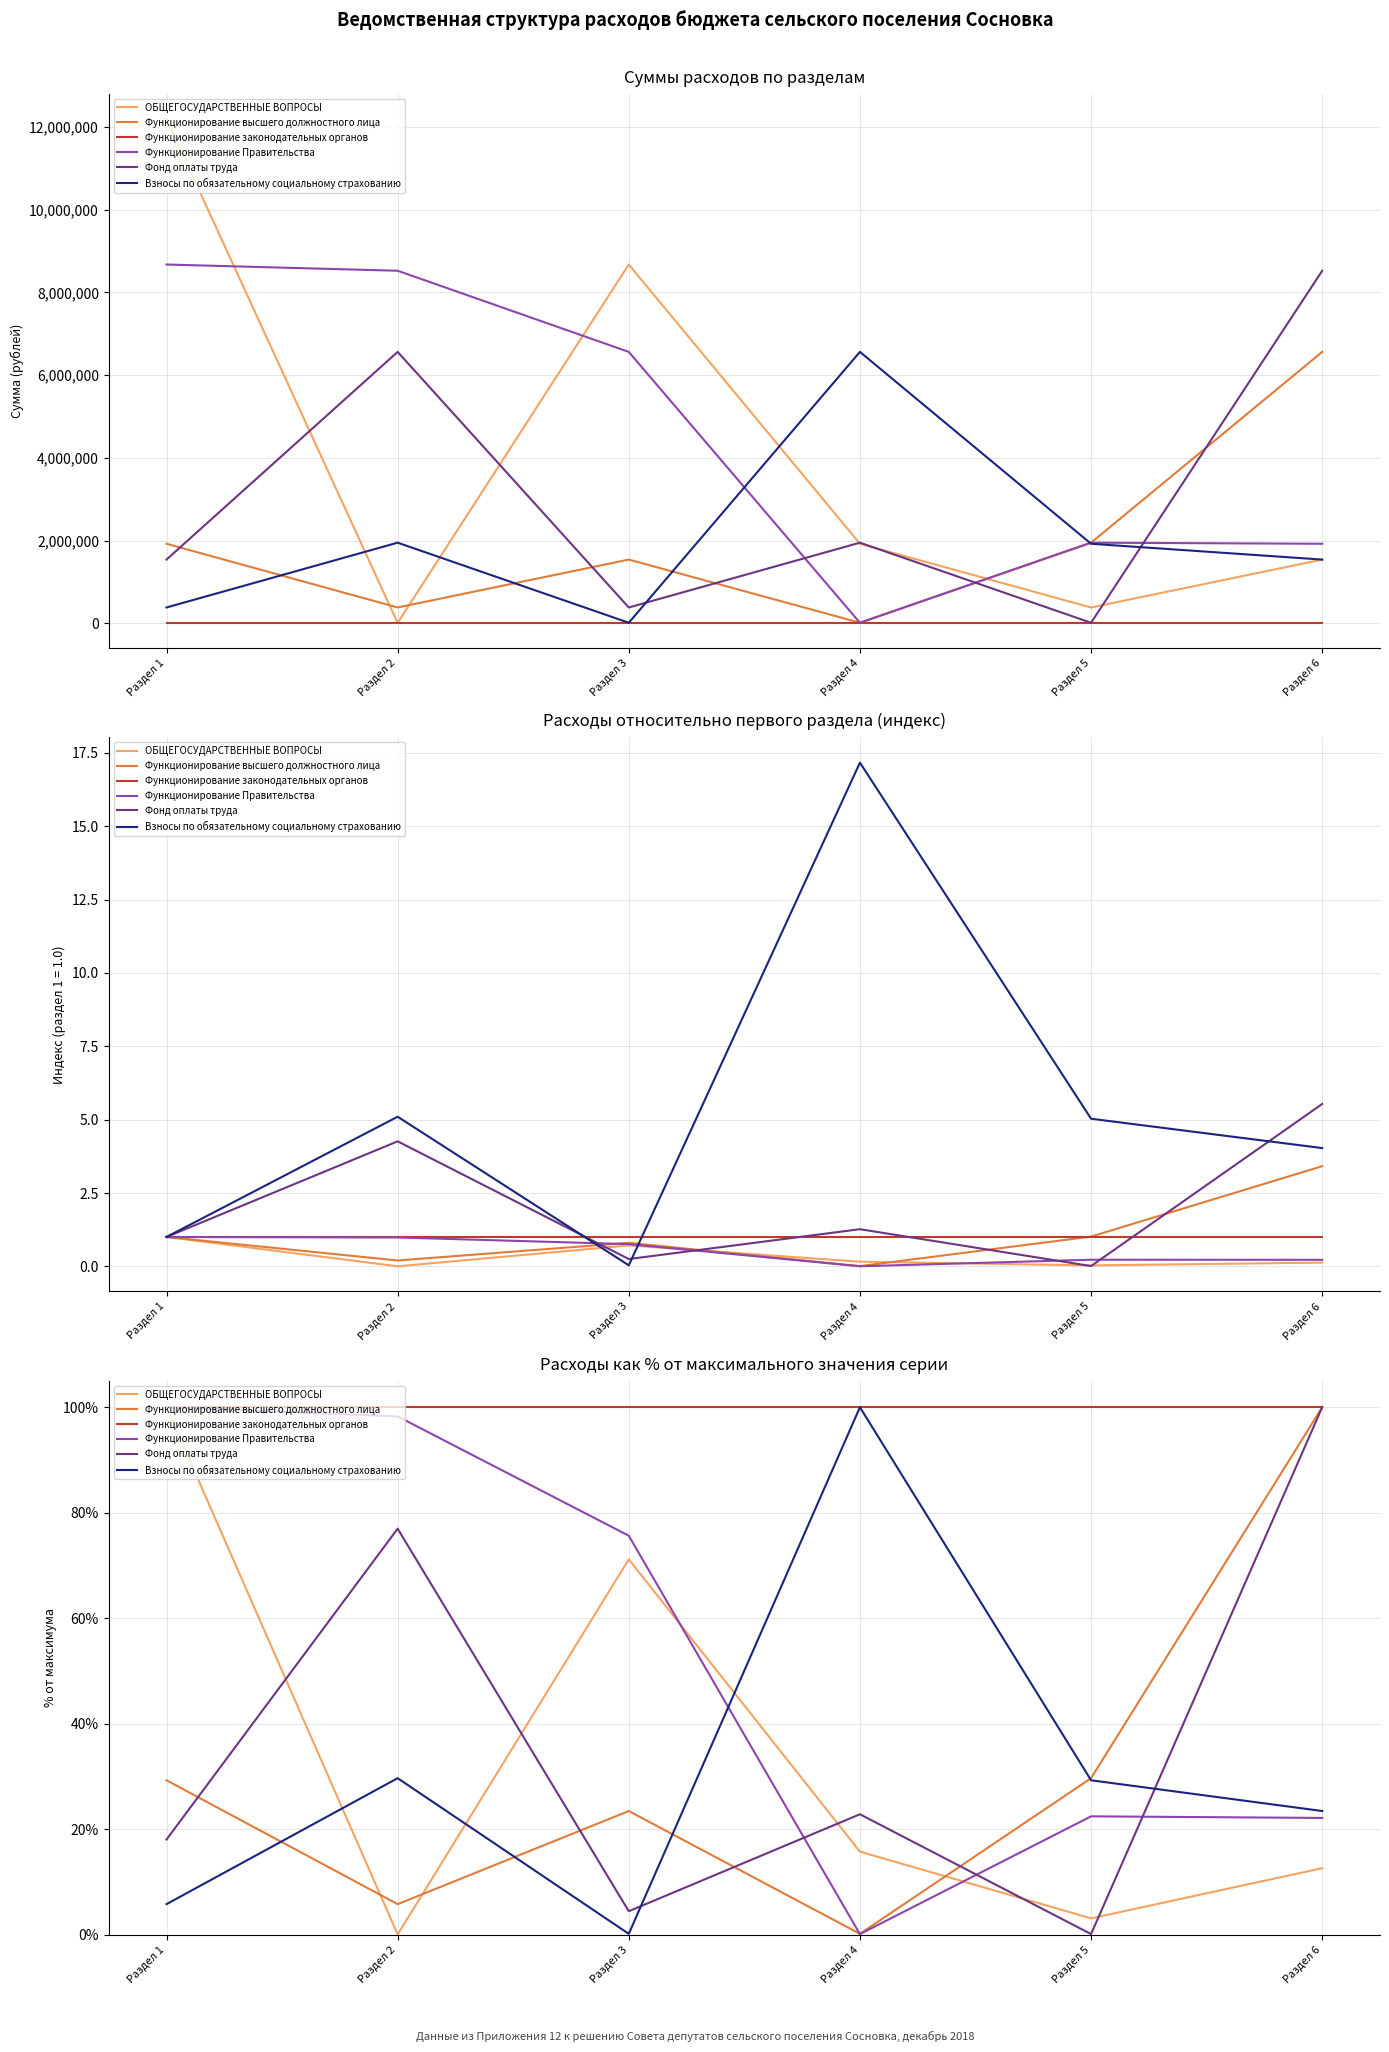

True or false: Взносы по обязательному социальному страхованию and Функционирование законодательных органов cross at least once.

False